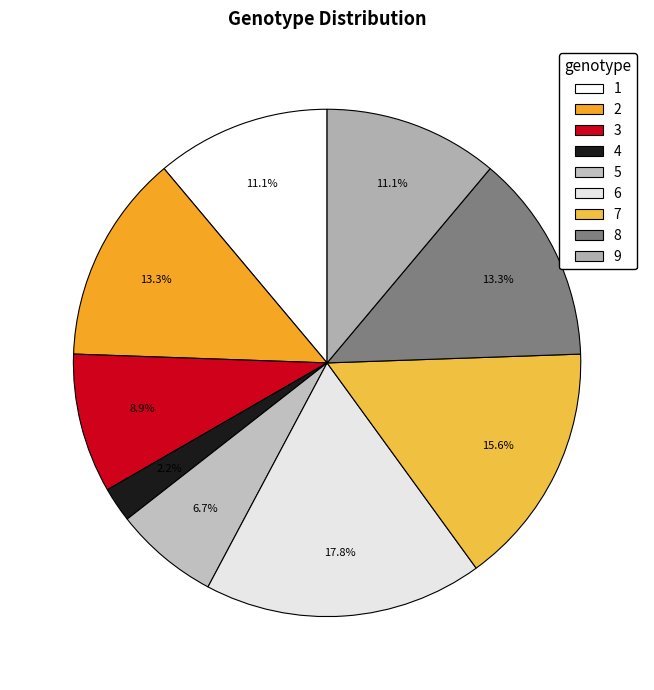

How many slices are in this pie chart?

9